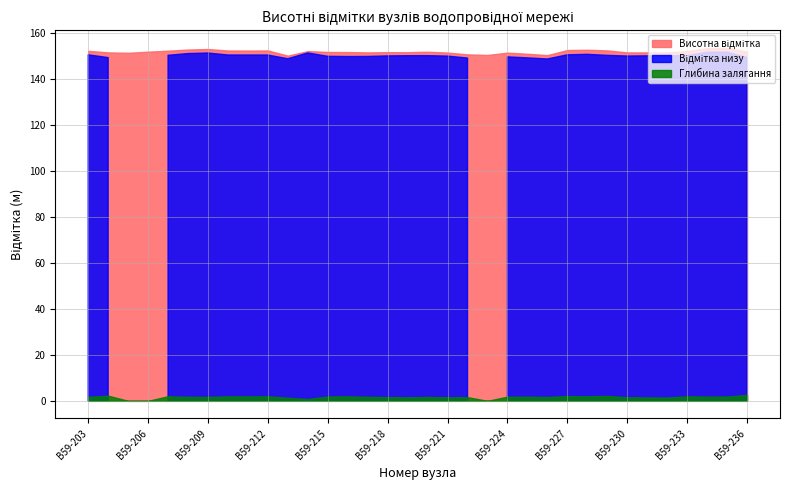

At which category is the sum across all series the highest?

В59-235